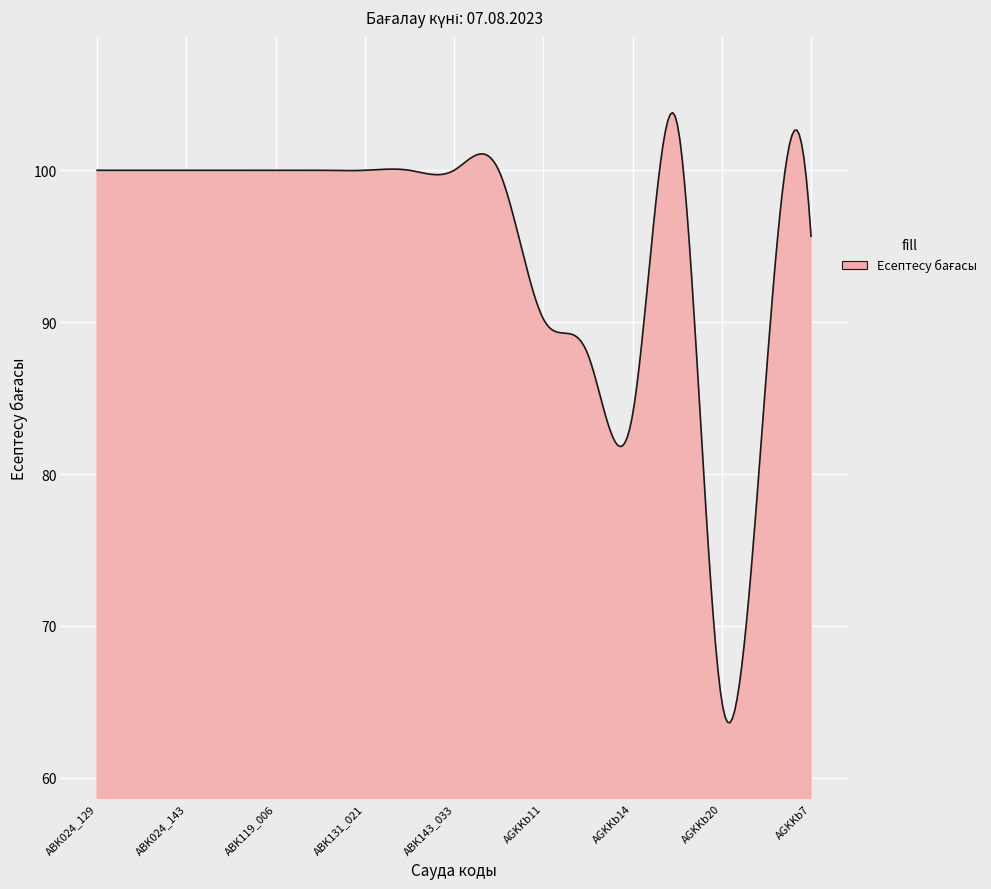

What is the minimum value shown in the chart?

63.6